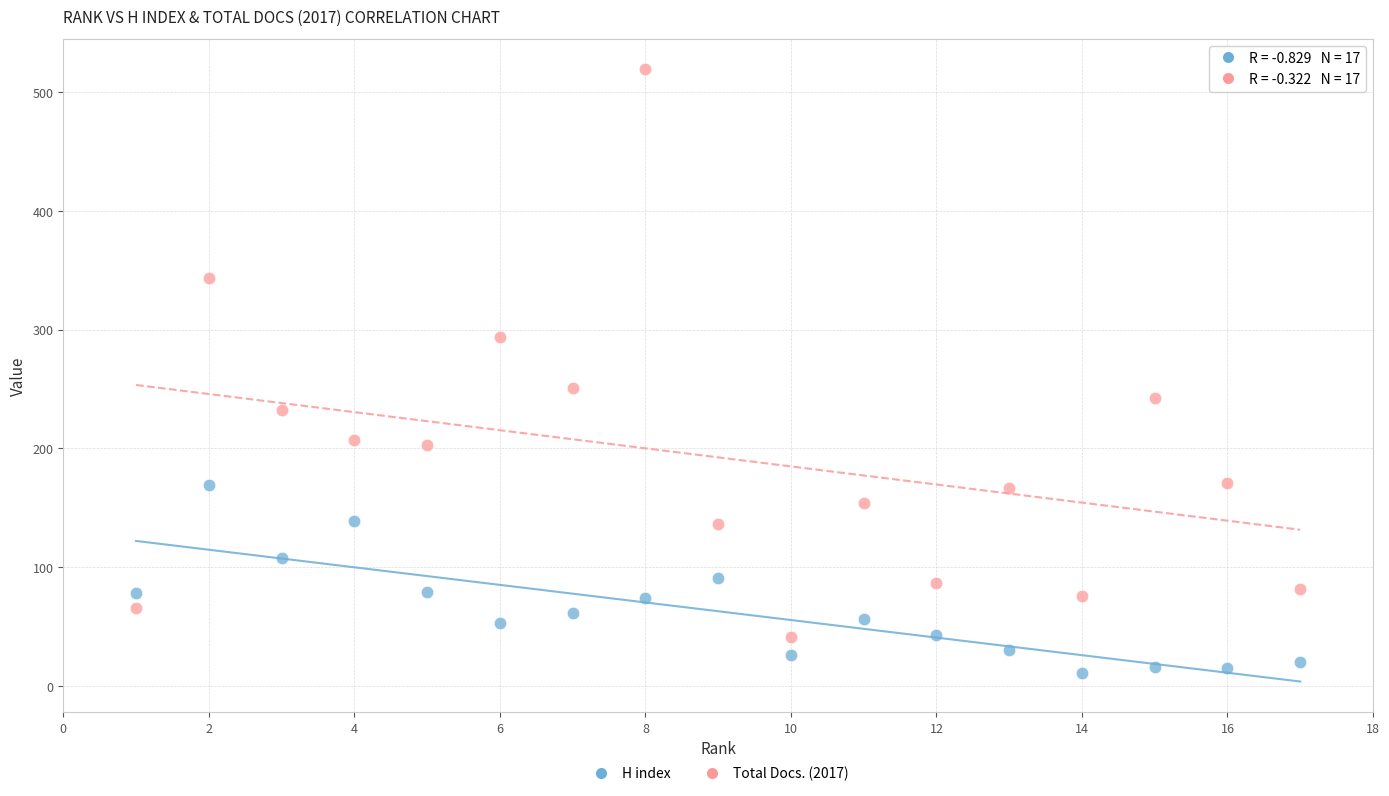

Which series reaches the maximum Y coordinate?

Total Docs. (2017)